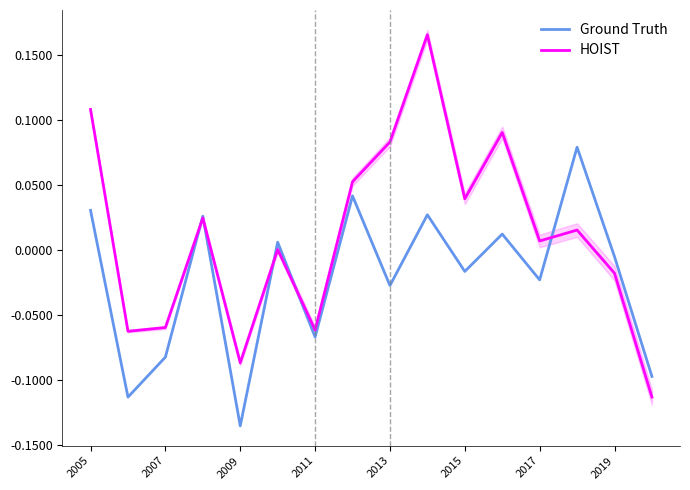

At which label does Ground Truth reach its minimum?

2009